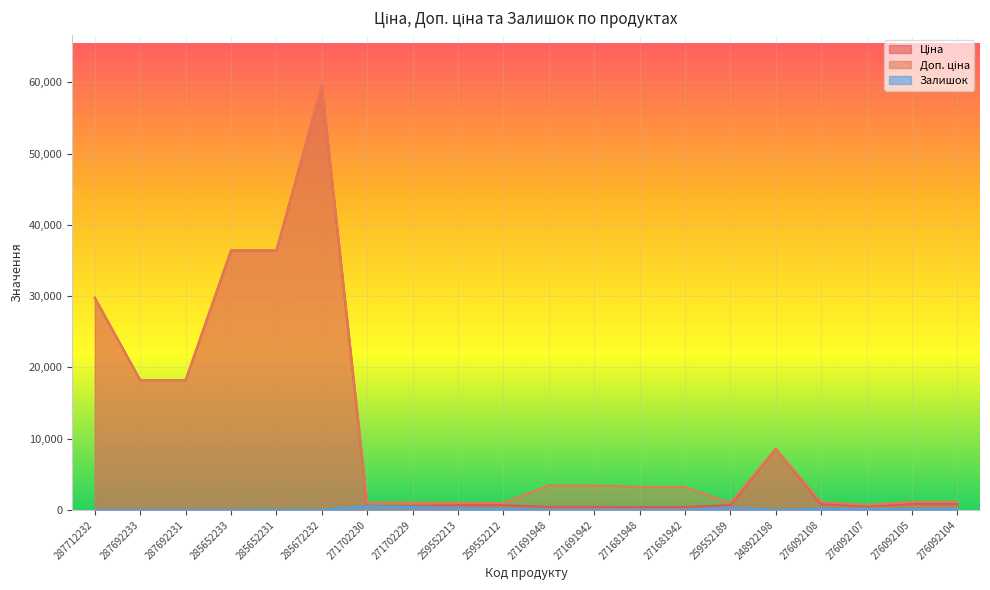

What is the total value across all series at 259552213?

1906.9